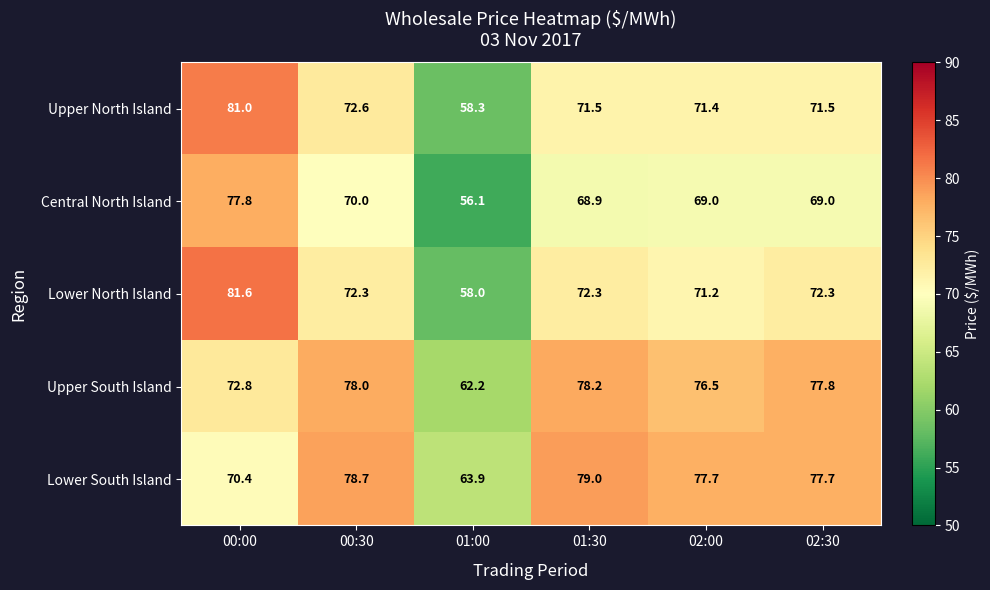

What is the average value of the Lower South Island series?

74.6